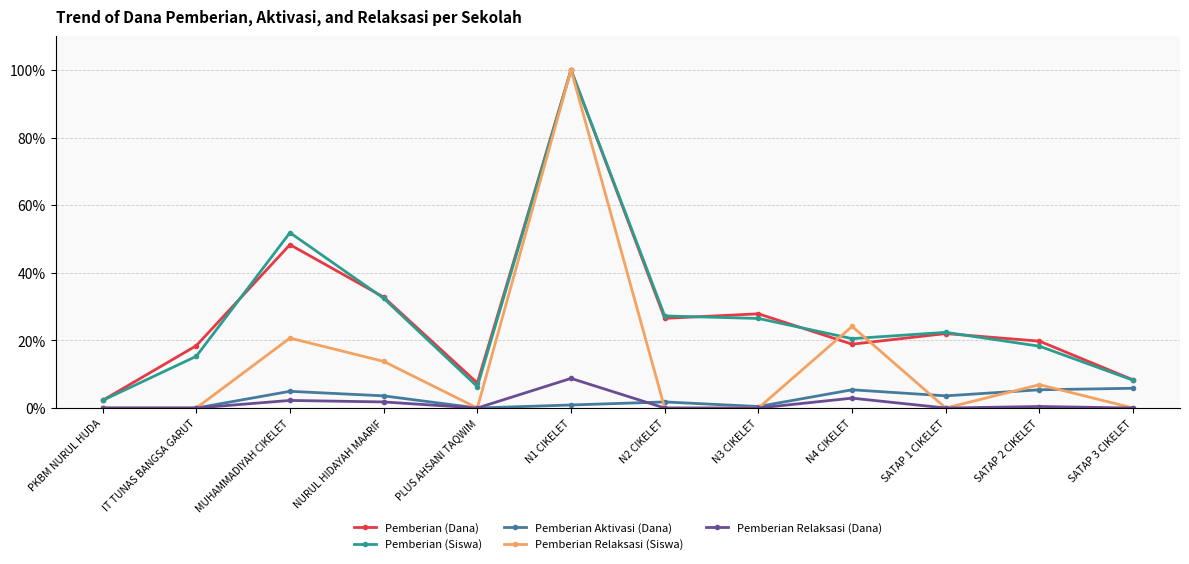

Between PLUS AHSANI TAQWIM and N1 CIKELET, which series saw the biggest shift?

Pemberian Relaksasi (Siswa)